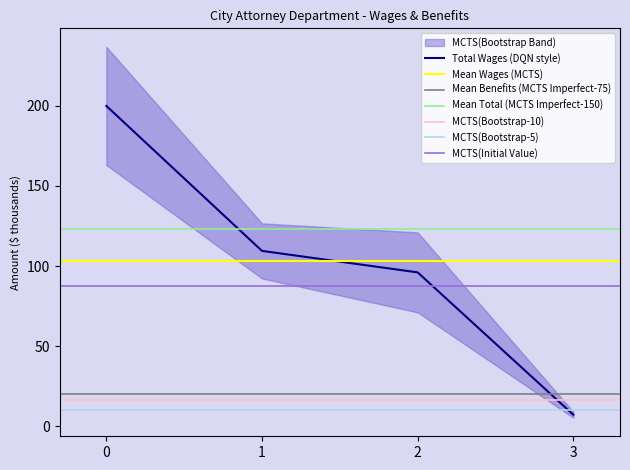

Rank the categories by Total Wages (DQN style) value from lowest to highest.

3, 2, 1, 0